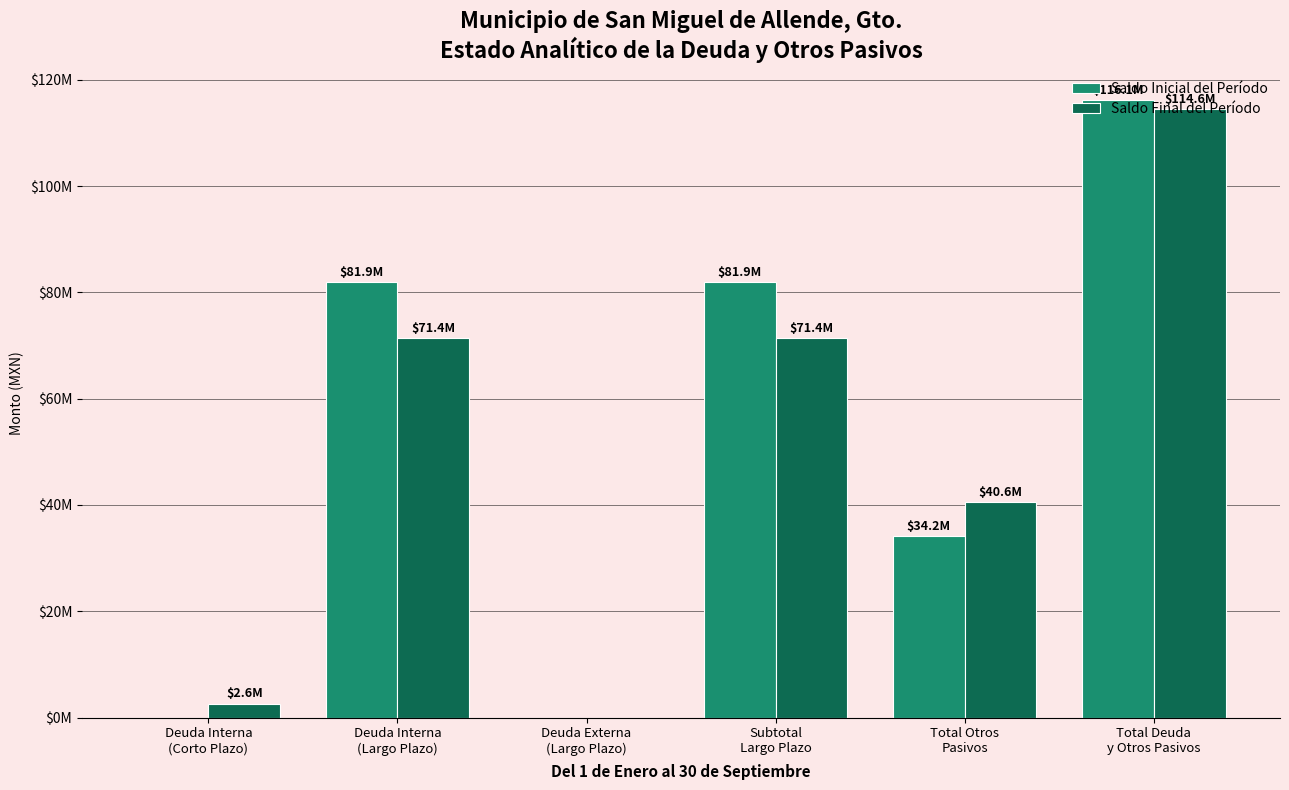

What is the highest value of the Saldo Inicial del Período series?

116099937.5